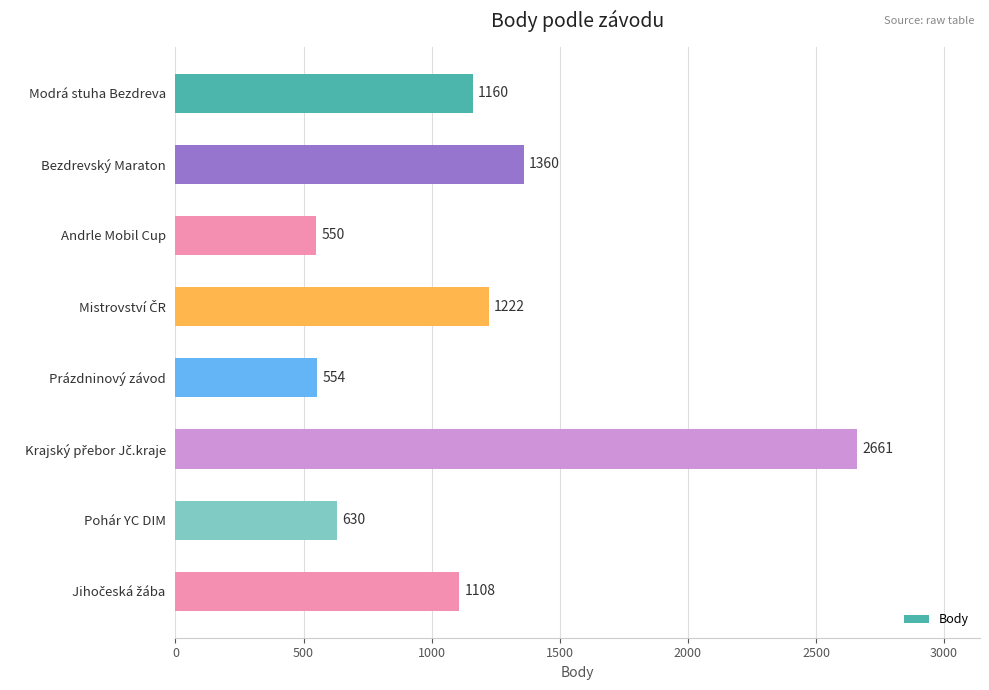

What is the ratio of the value at Bezdrevský Maraton to the value at Andrle Mobil Cup?

2.5